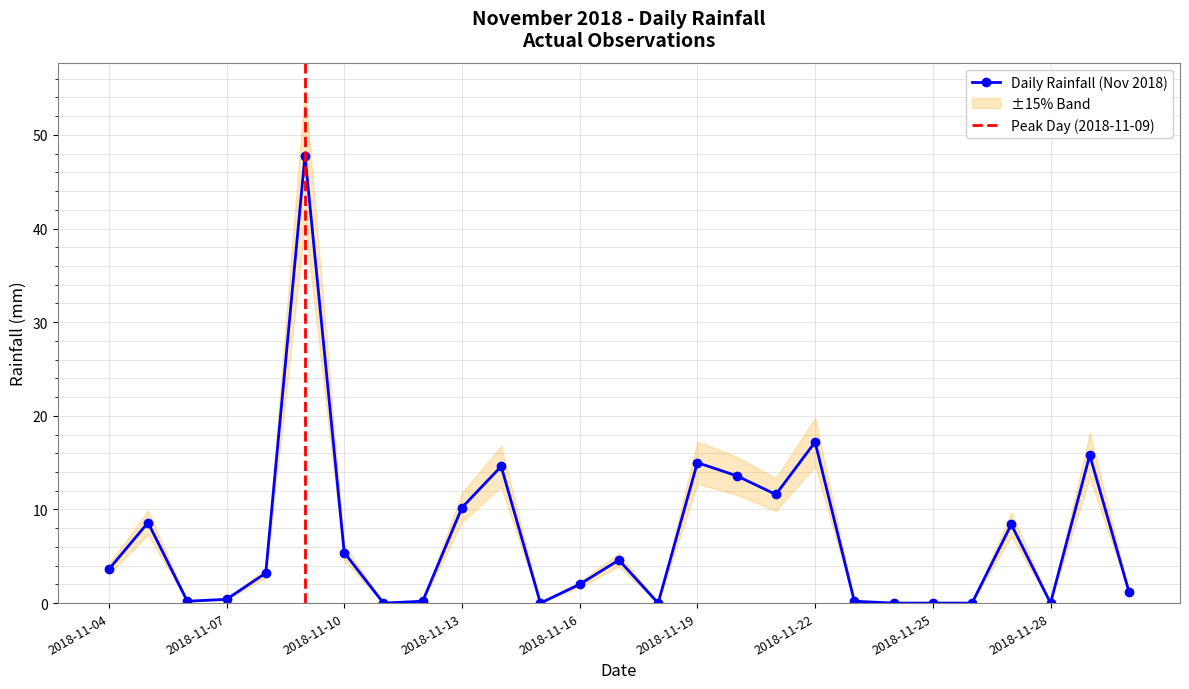

Where is the data nearest to the value 23?

2018-11-22